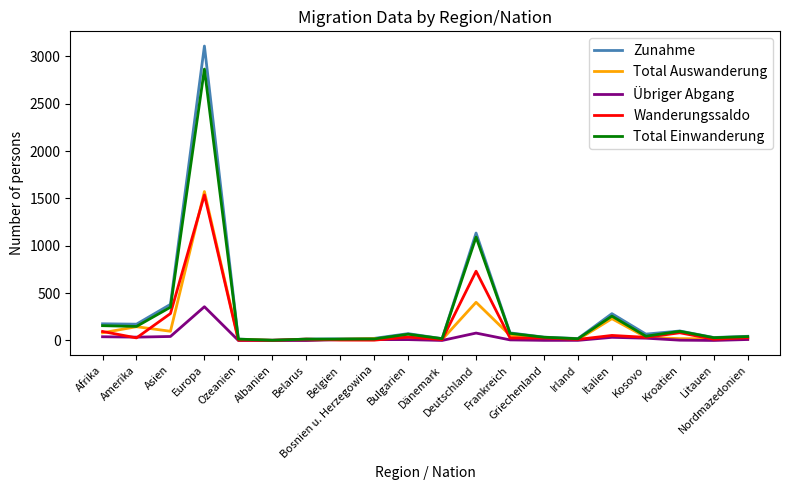

Which series has the widest spread of values?

Zunahme